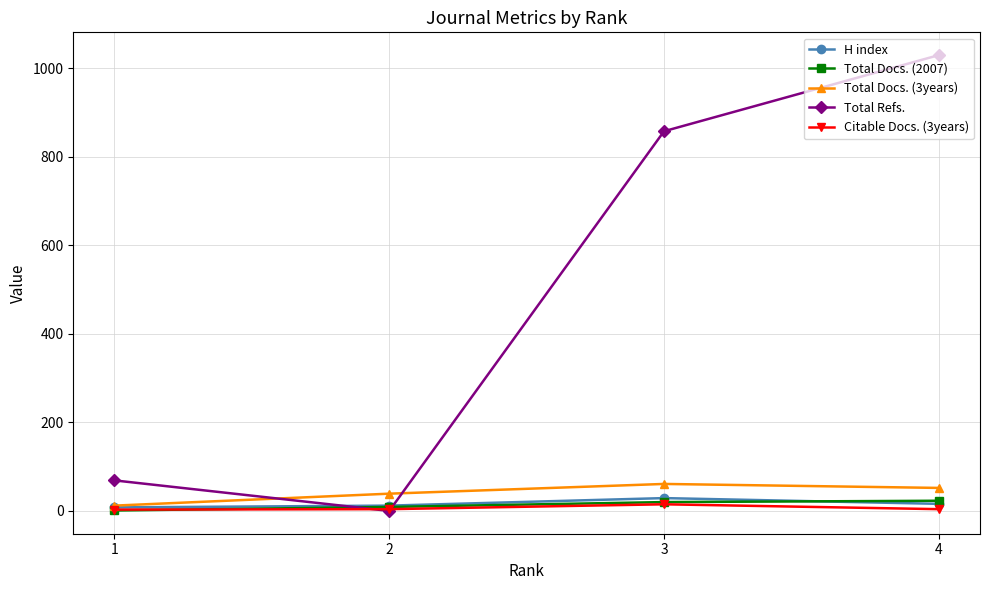

At which category does Citable Docs. (3years) reach its first local peak?

3